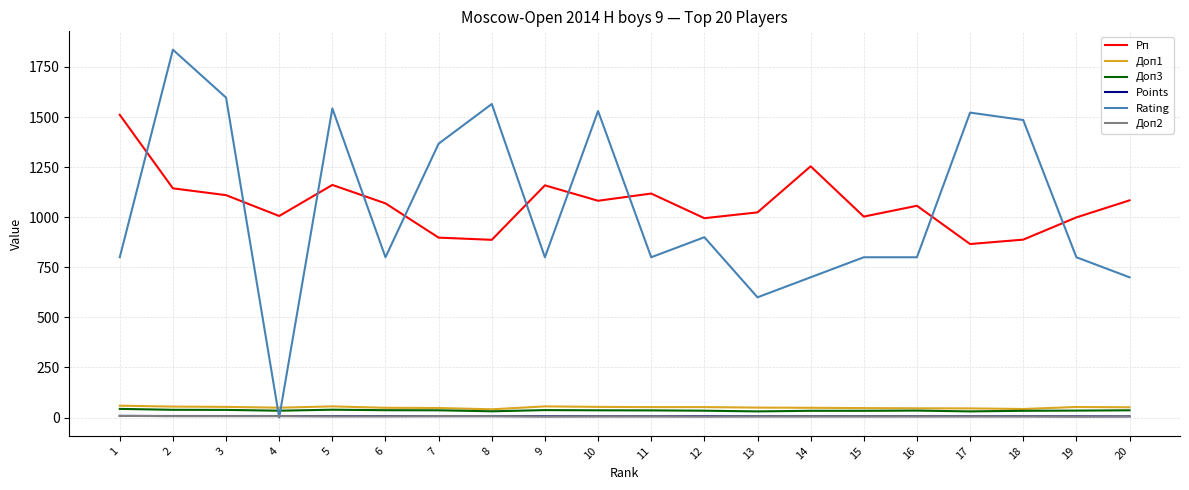

Which series changed the most between 2 and 20?

Rating